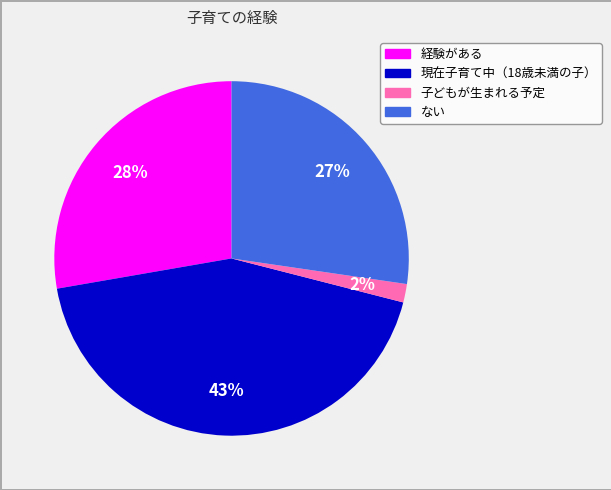

Which has a higher value, 現在子育て中（18歳未満の子） or ない?

現在子育て中（18歳未満の子）